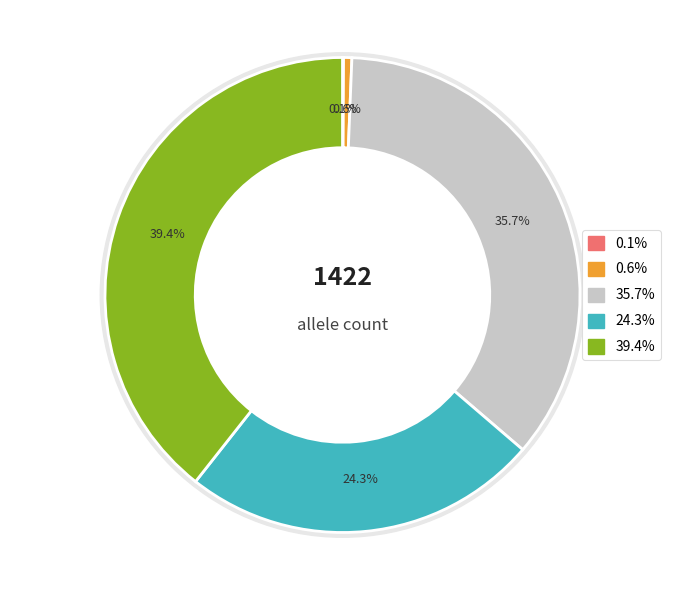

What percentage is the 125853.G.10.2 slice, to the nearest percent?

24%